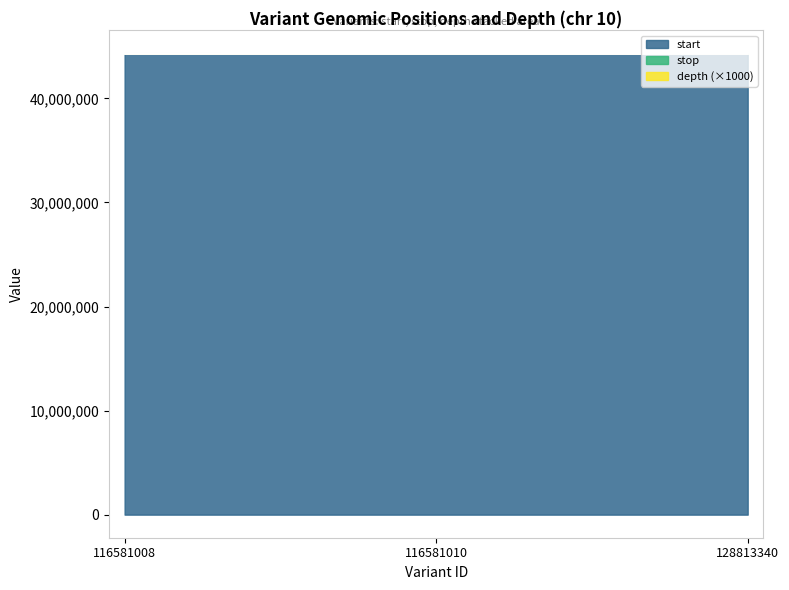

What is the value of the depth point at the 1st from the left?

44350306